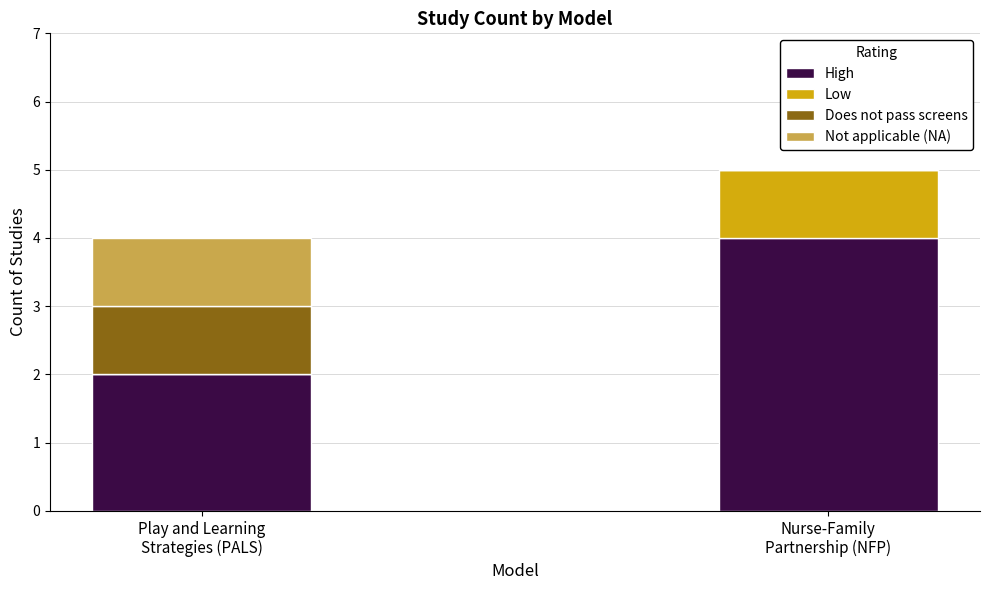

How many series are shown in this chart?

4